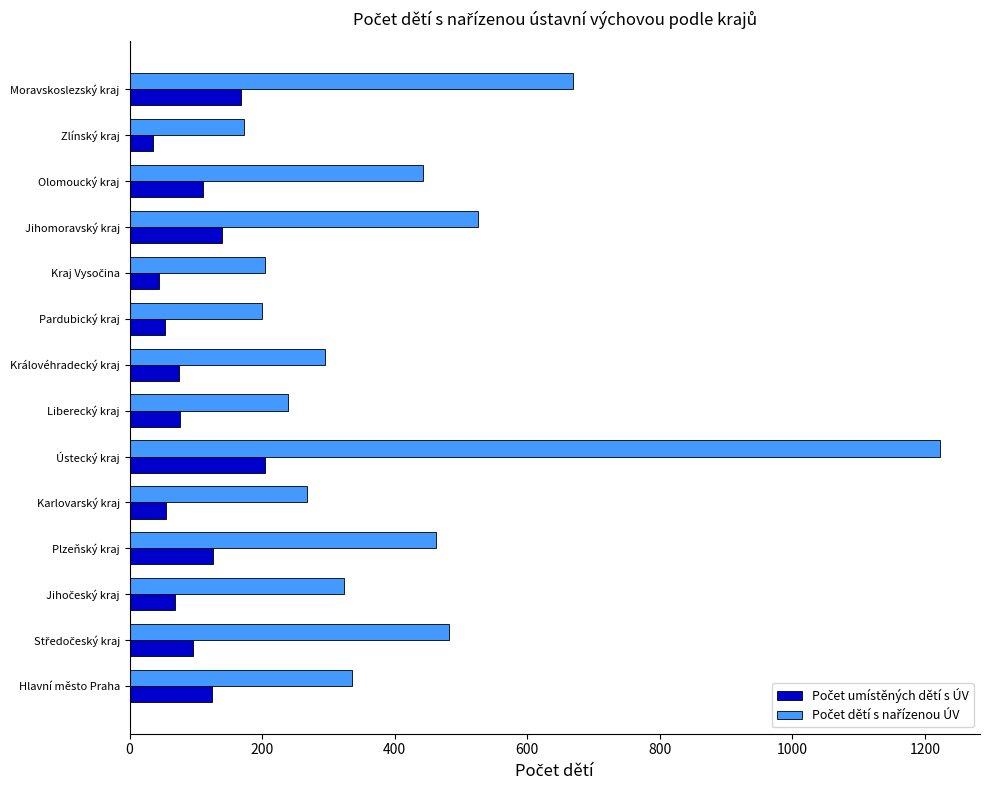

What is the difference between the highest and lowest values at Jihomoravský kraj?

385